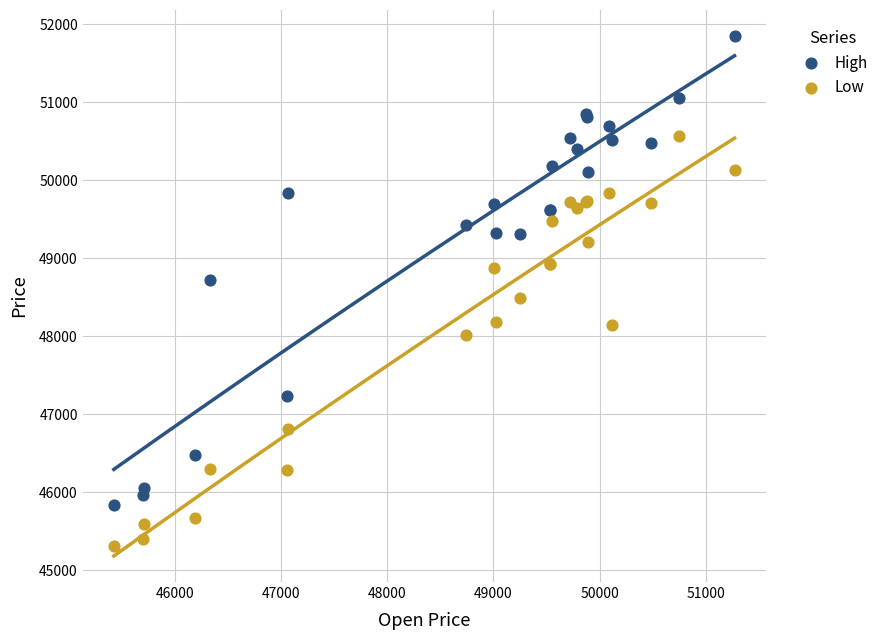

Which series has the widest spread of Y values?

High